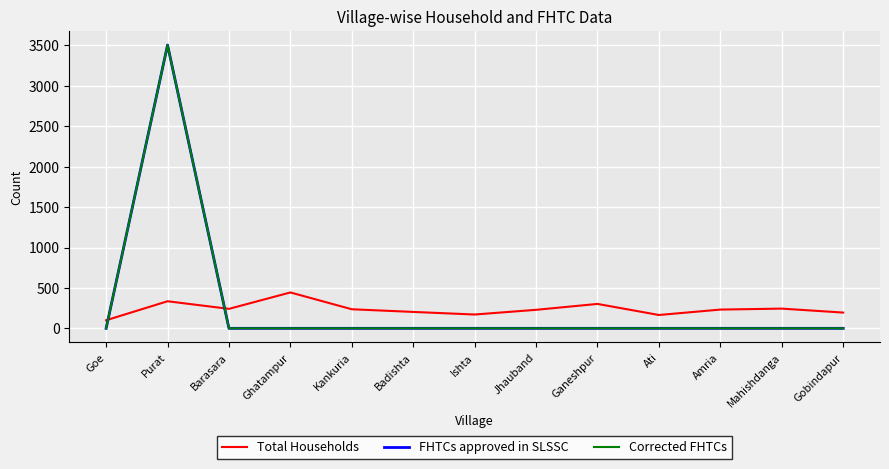

Reading left to right, list all the values displayed in this chart.

Total Households: 100	335	241	444	236	203	171	229	302	165	232	244	195
FHTCs approved in SLSSC: 0	3505	0	0	0	0	0	0	0	0	0	0	0
Corrected FHTCs: 0	3505	0	0	0	0	0	0	0	0	0	0	0